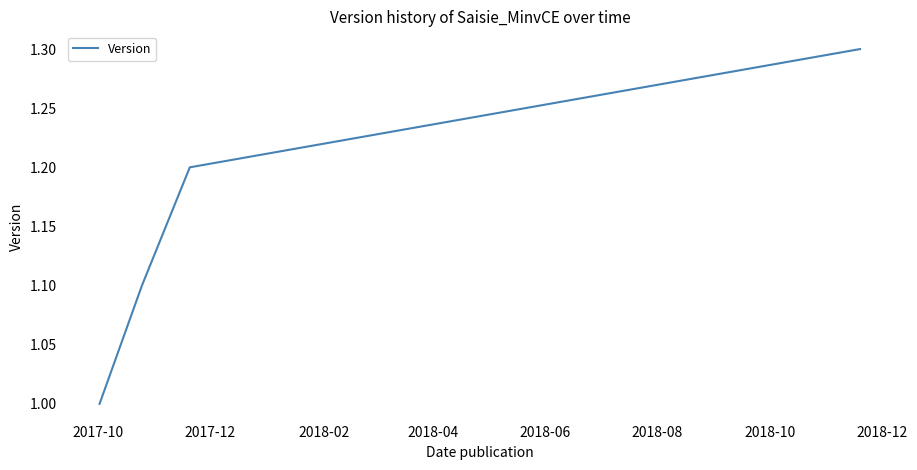

Reading left to right, extract all data points from this chart.

1.0	1.1	1.2	1.3